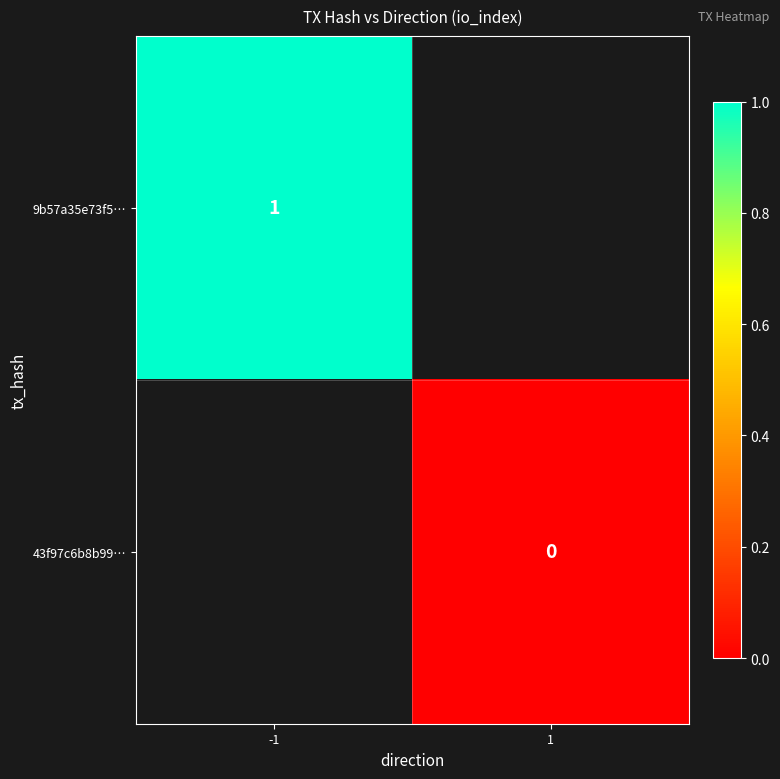

Is it true that 9b57a35e73f5… equals 1 at -1?

True